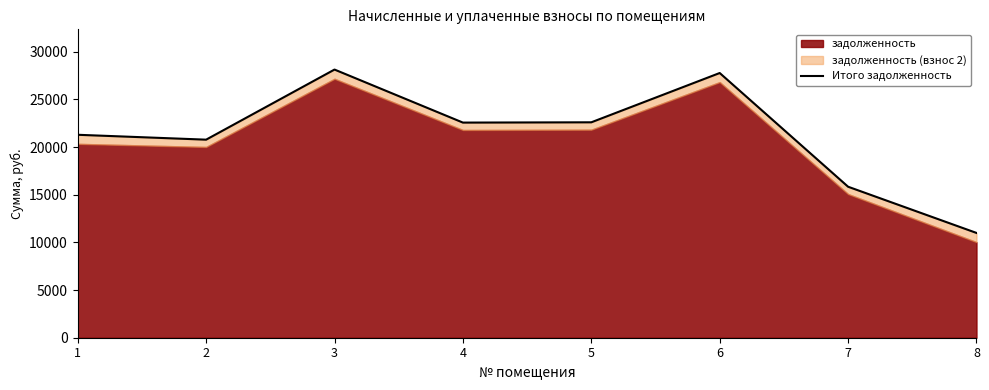

Reading left to right, transcribe all the data shown in this chart.

1=21288.0	2=20775.8	3=28129.2	4=22566.3	5=22596.5	6=27767.3	7=15837.9	8=10991.8